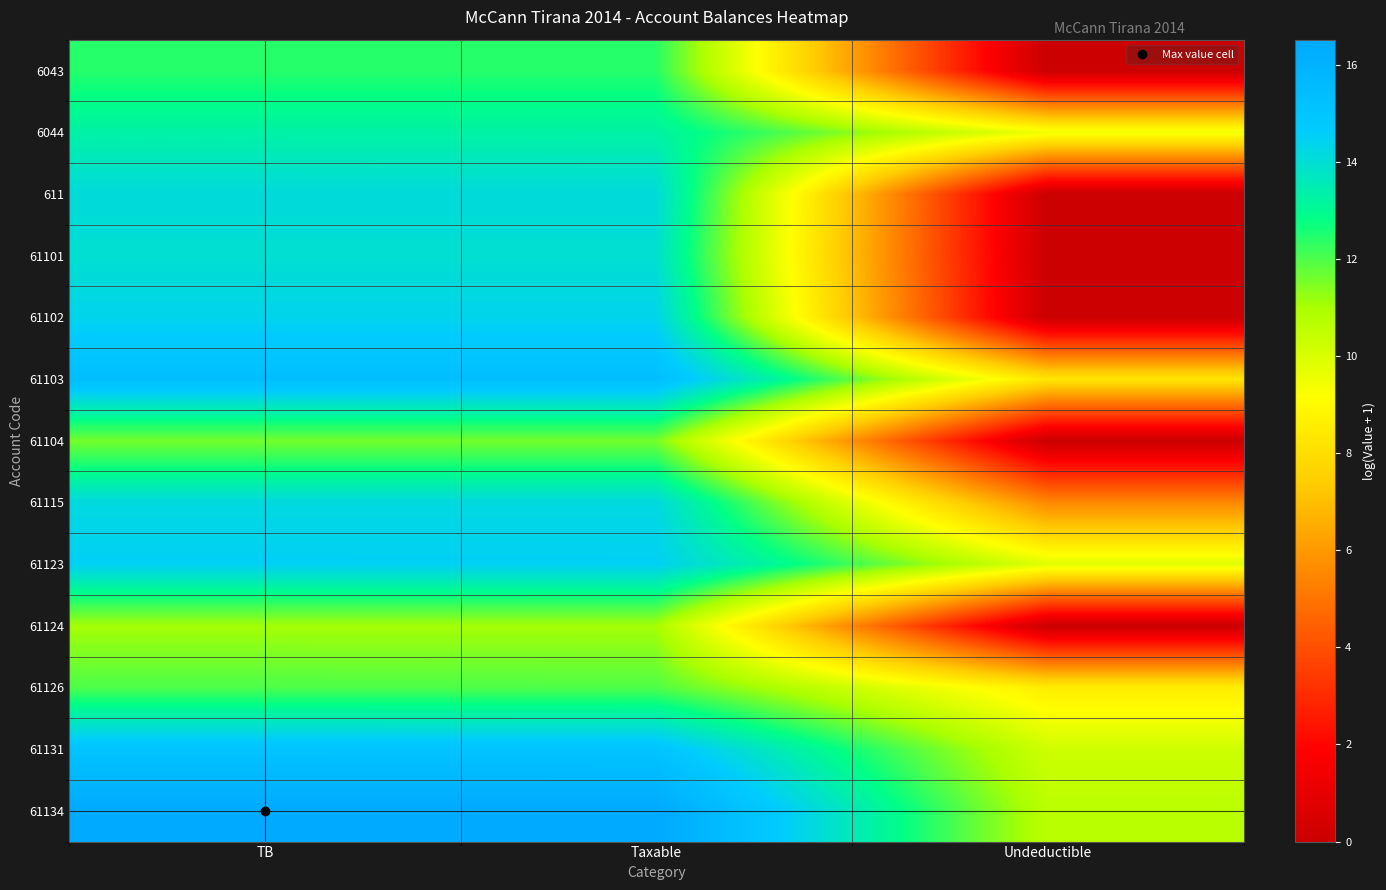

Which category has the highest value across all series?

TB